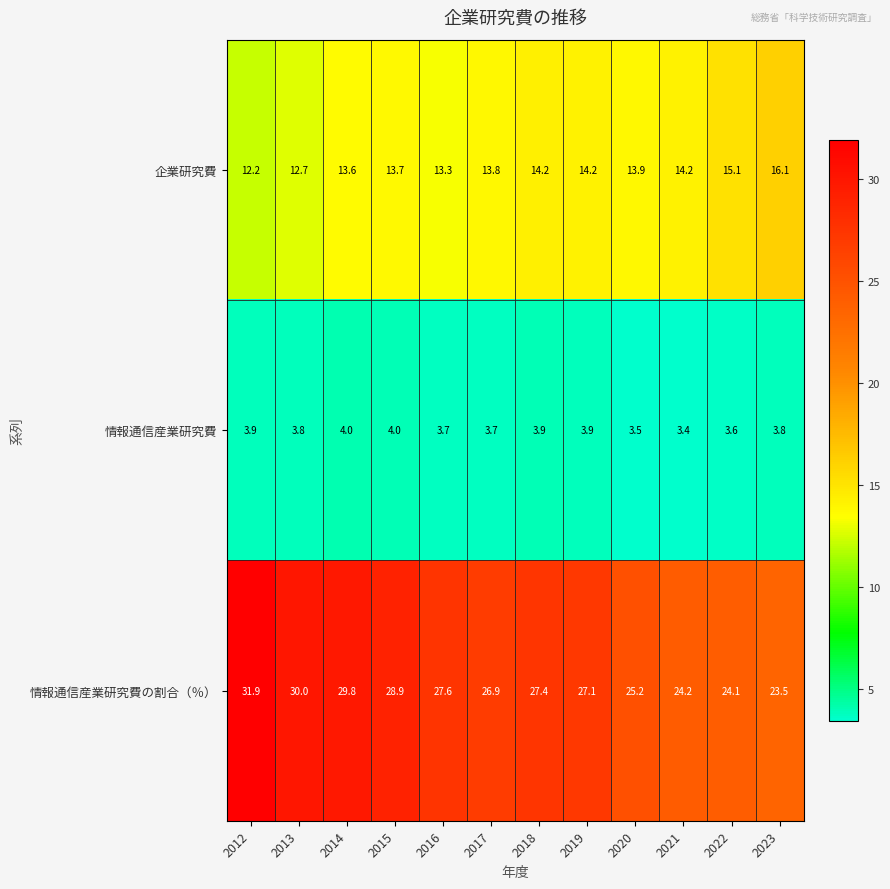

What is the average value of the 情報通信産業研究費 series?

3.8